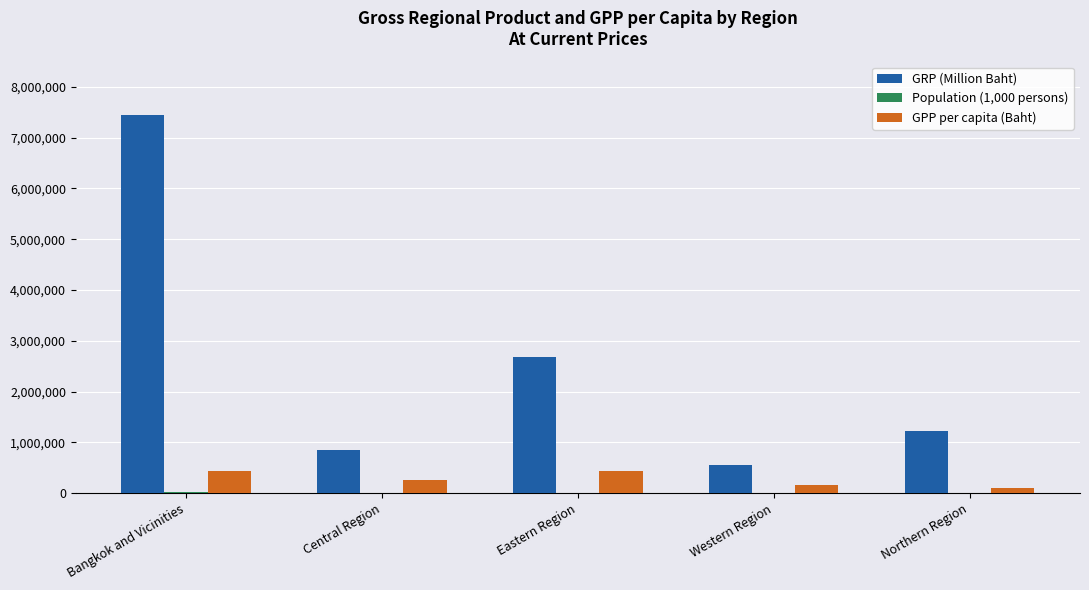

True or false: GPP per capita (Baht) has a value of 265663 at Central Region.

True